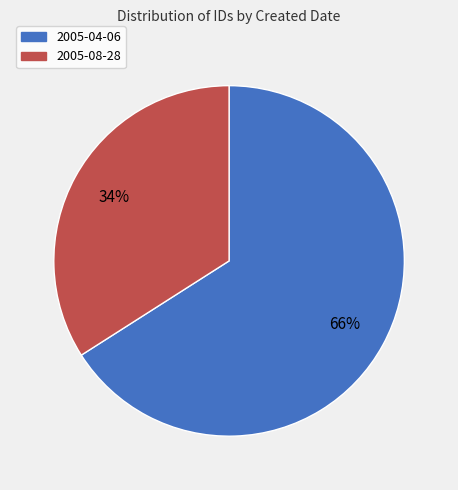

Which slice is the smallest?

2005-08-28